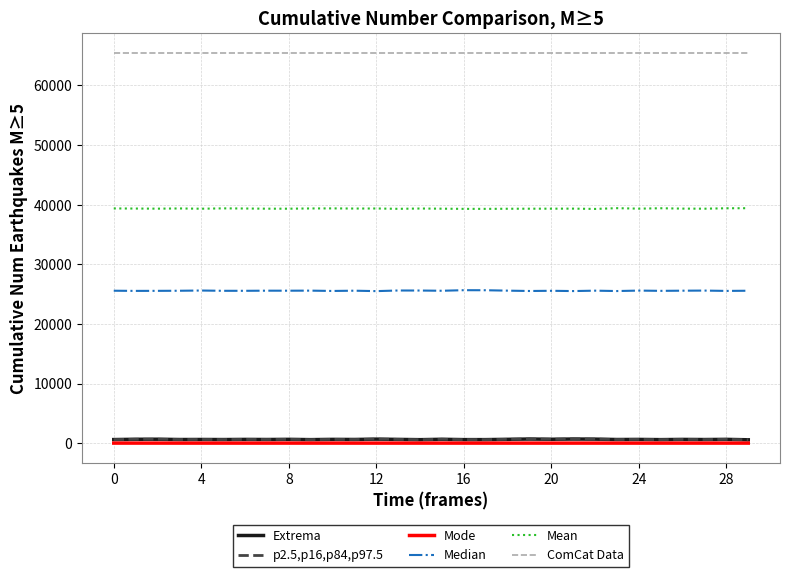

True or false: Mean and Extrema cross at least once.

False